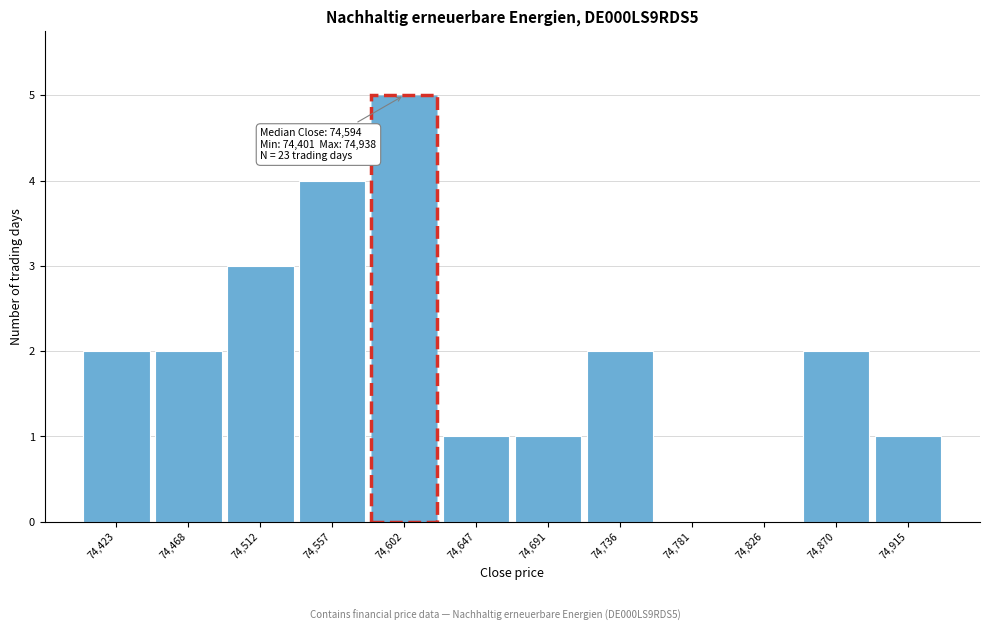

Which range on the x-axis has the tallest bar?

74580 to 74625